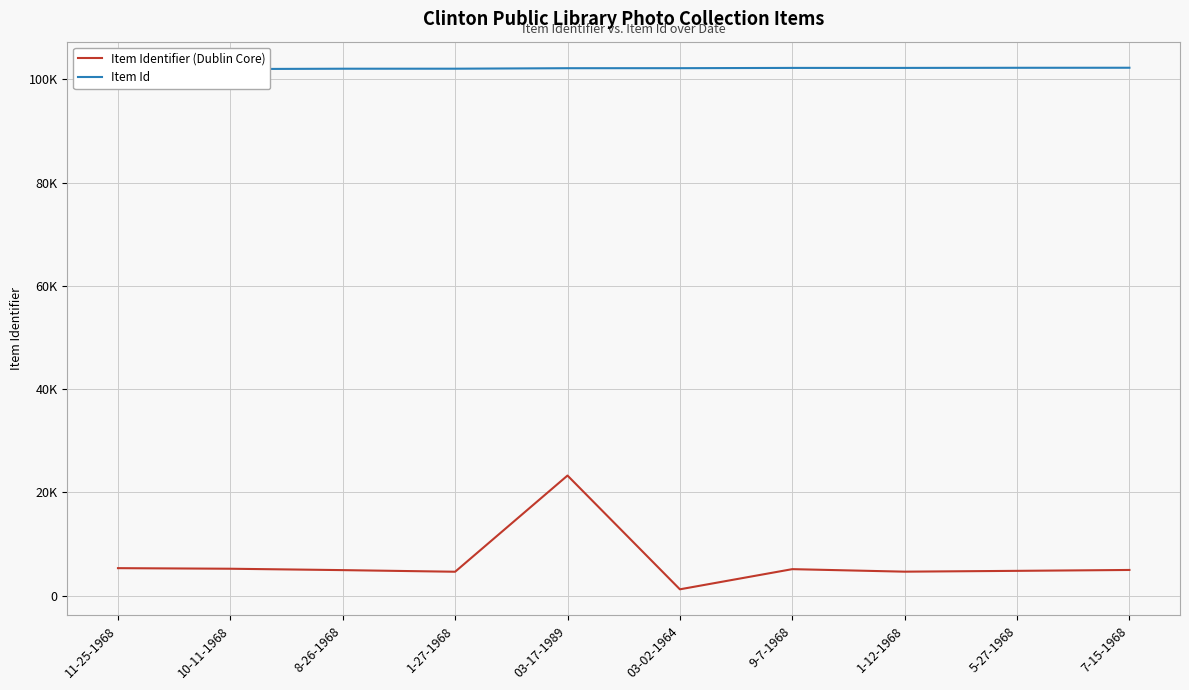

Which has a higher value, 5-27-1968 or 7-15-1968?

7-15-1968